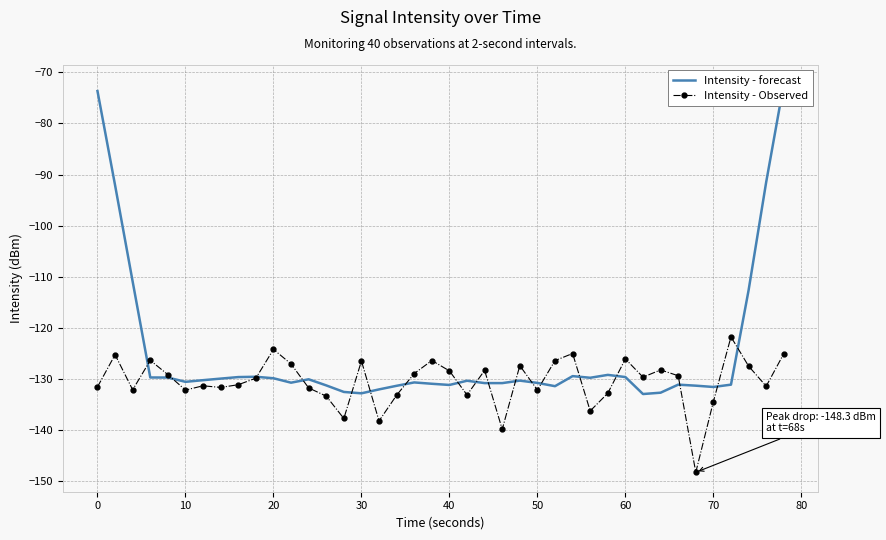

What is the highest value of the Intensity - Observed series?

-121.8